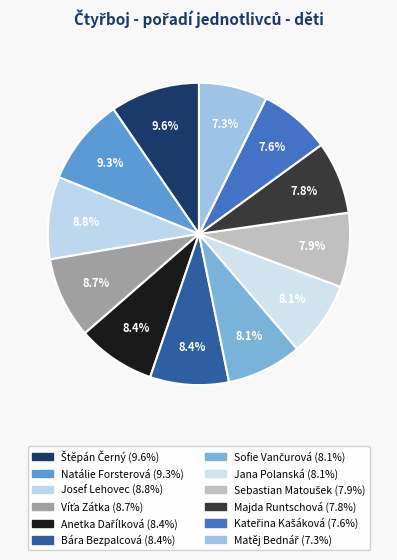

Count the number of slices in the pie.

12